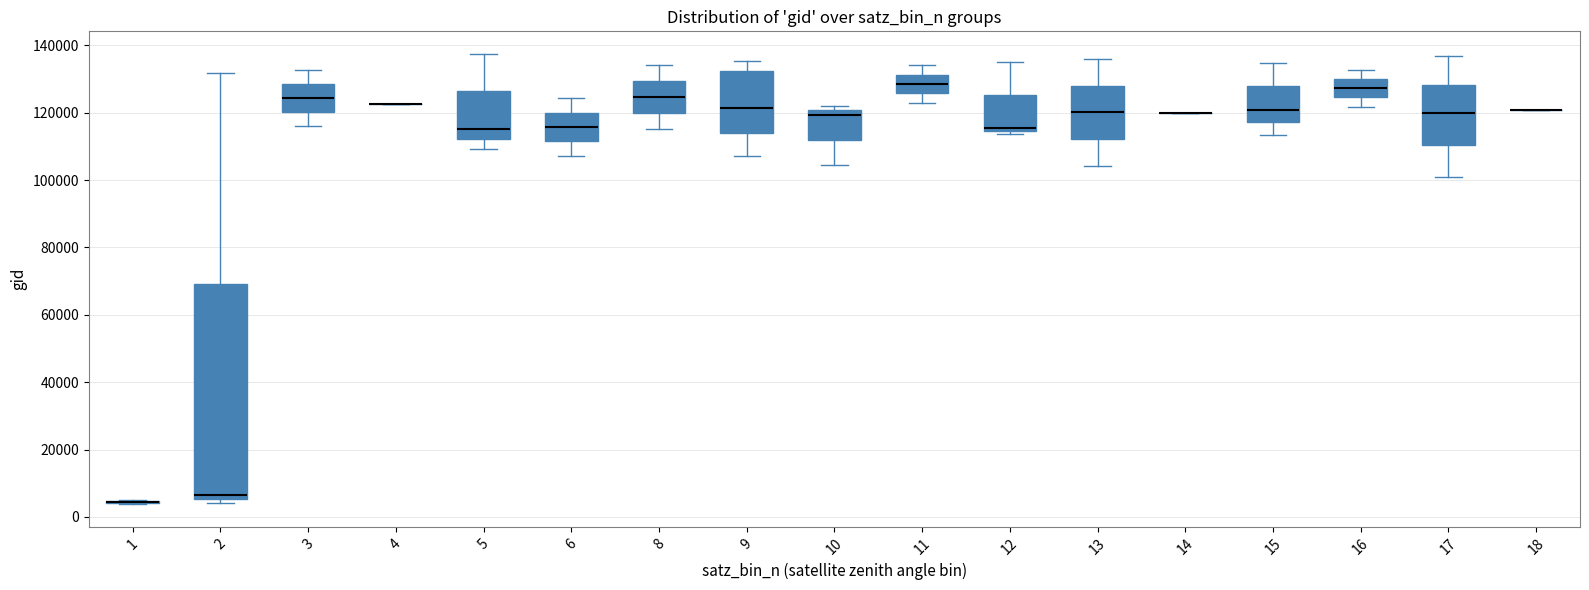

Where is the lower edge of the box at x = 16 on the y-axis? The values are not printed on the chart, so give them approximately, as read against the axis.

124000